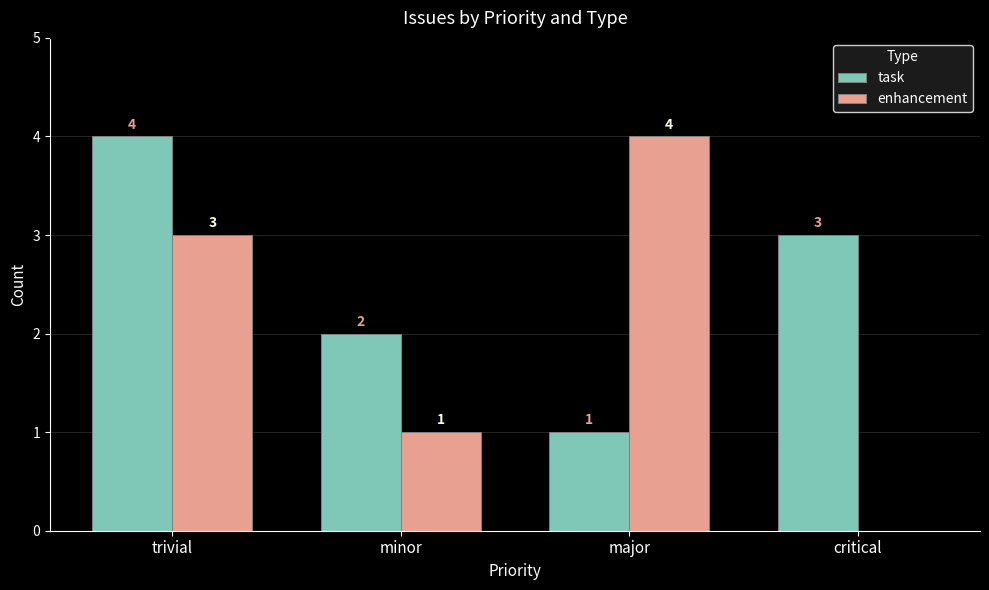

Which series has the largest range (max minus min)?

enhancement